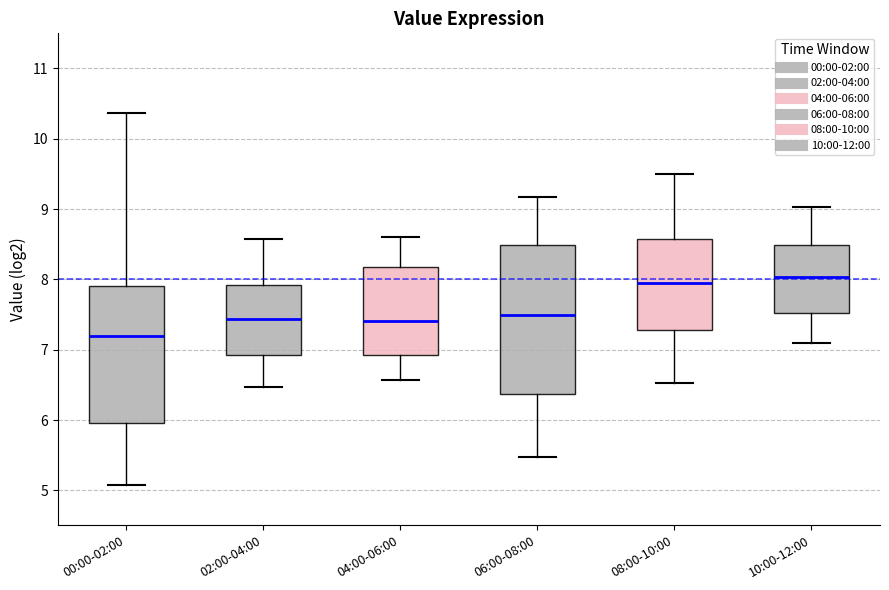

Reading left to right, read every box against the y-axis: the position of its median line, the range the box covers, and the ends of its whiskers. The values are not printed on the chart, so give them approximately, as read against the axis.

00:00-02:00: median 7.2, box 6.0 to 7.9, whiskers 5.1 to 10.4
02:00-04:00: median 7.4, box 6.9 to 7.9, whiskers 6.5 to 8.6
04:00-06:00: median 7.4, box 6.9 to 8.2, whiskers 6.6 to 8.6
06:00-08:00: median 7.5, box 6.4 to 8.5, whiskers 5.5 to 9.2
08:00-10:00: median 8.0, box 7.3 to 8.6, whiskers 6.5 to 9.5
10:00-12:00: median 8.0, box 7.5 to 8.5, whiskers 7.1 to 9.0